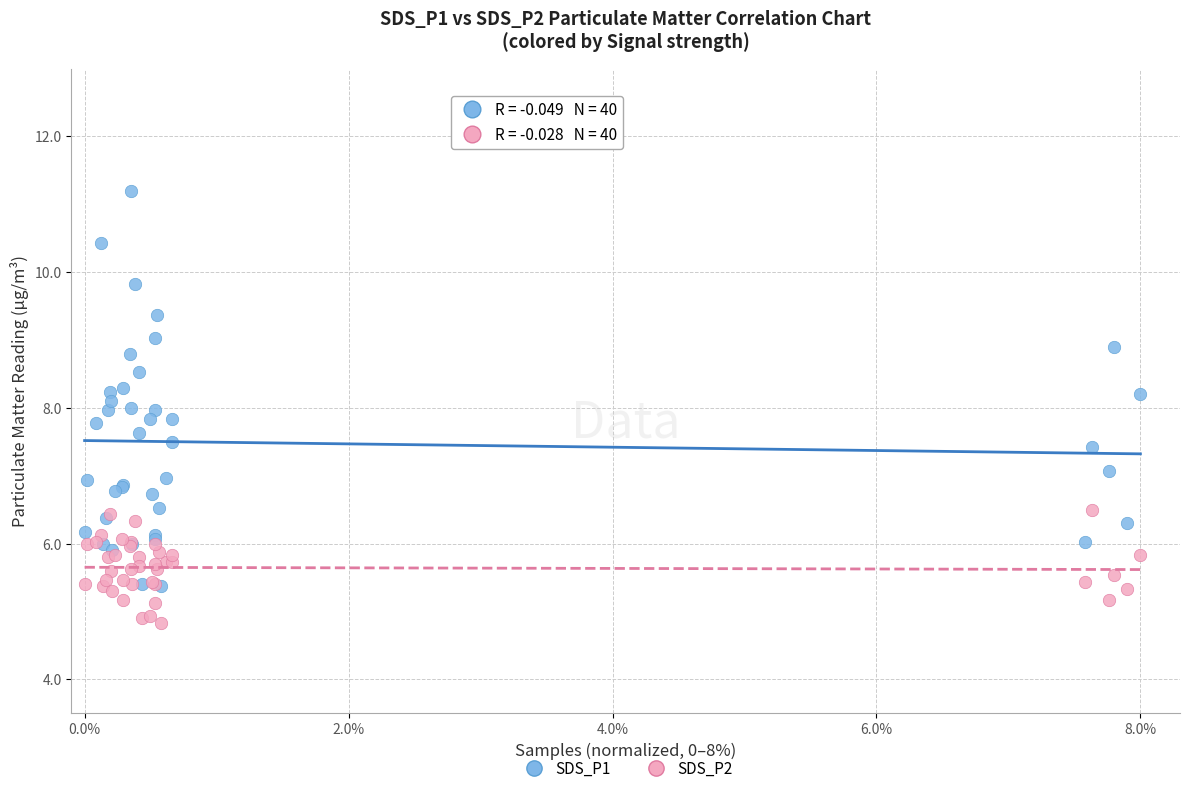

Which series contains the highest Y value?

SDS_P1